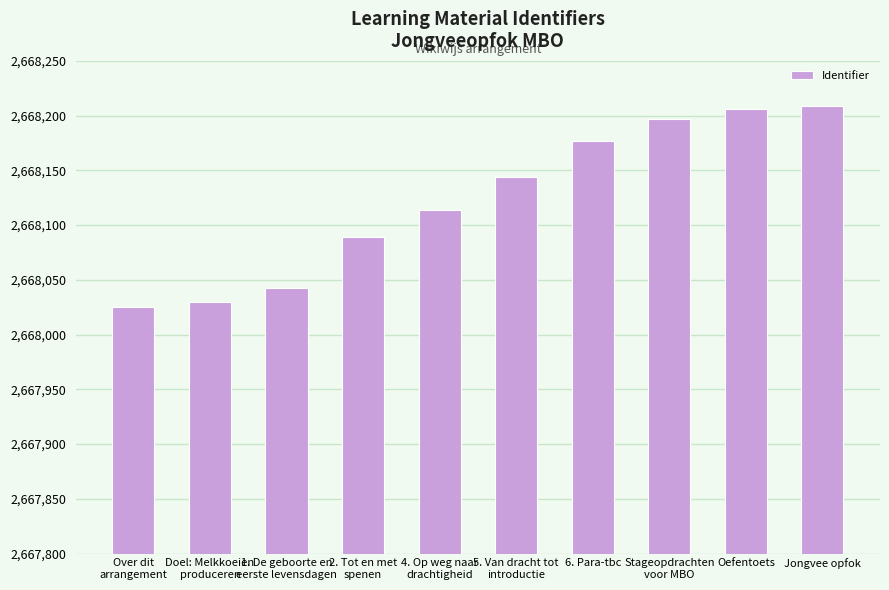

What is the label of the 8th bar from the right?

1. De geboorte en
eerste levensdagen